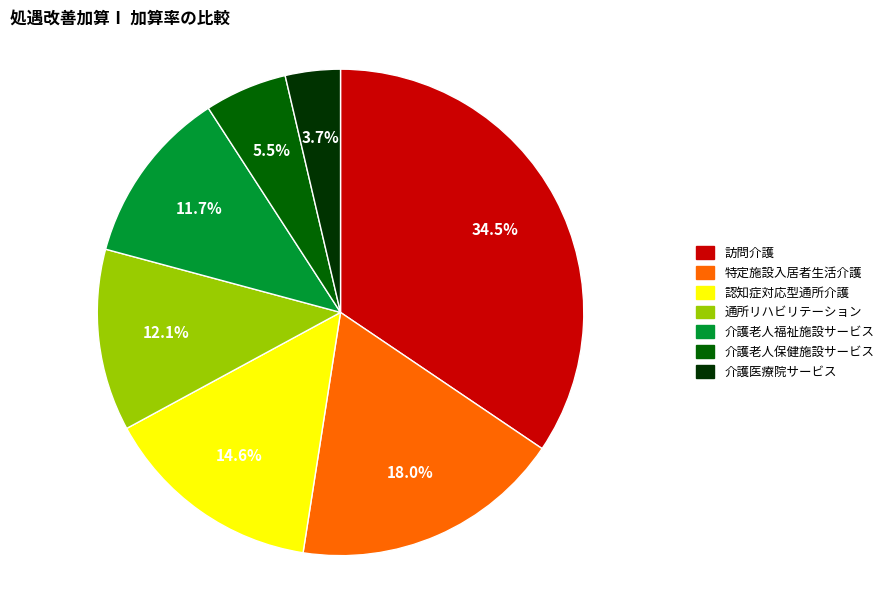

What percentage is NOT represented by 認知症対応型通所介護?

85.4%